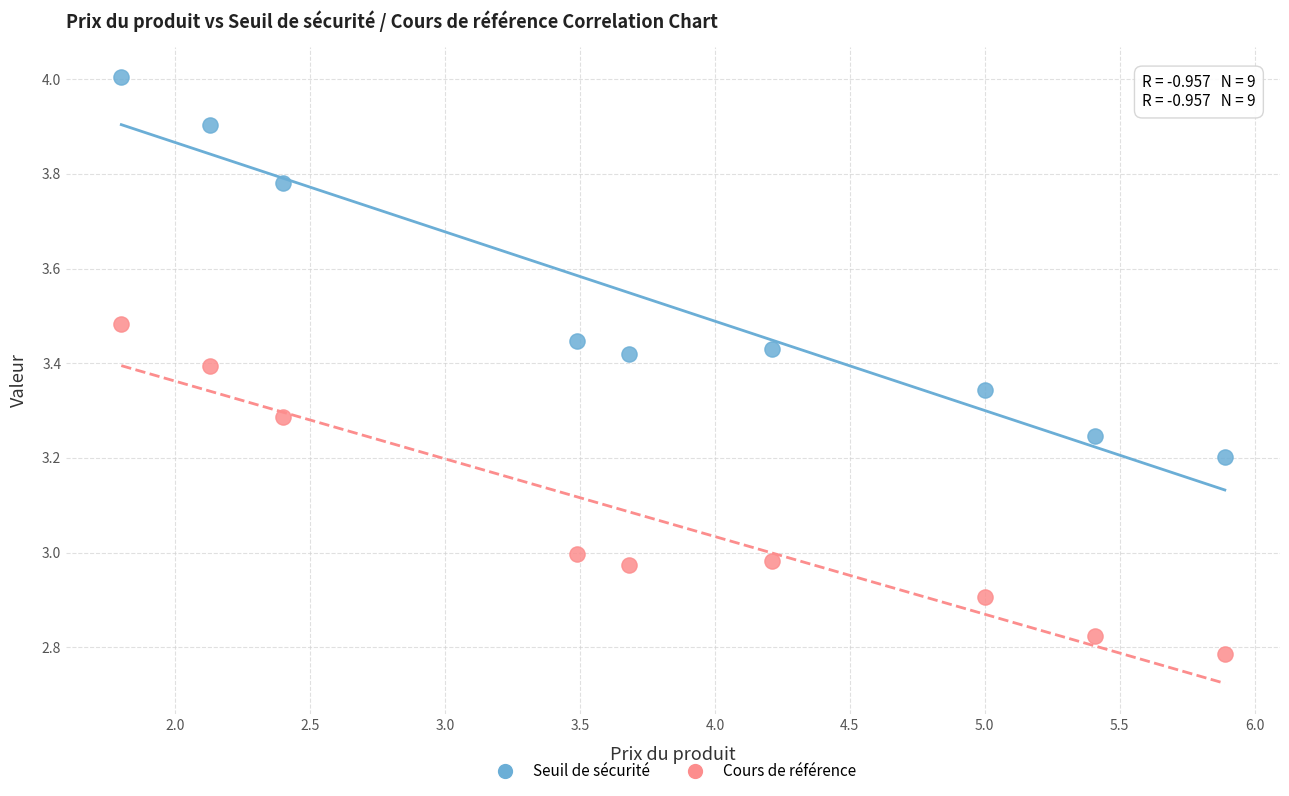

What is the X range (max minus min) for the scatter plot?

4.1